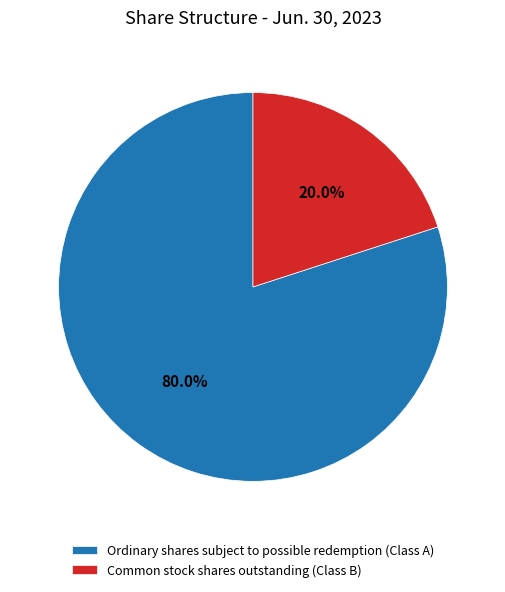

To the nearest percent, what is the average slice percentage?

50%